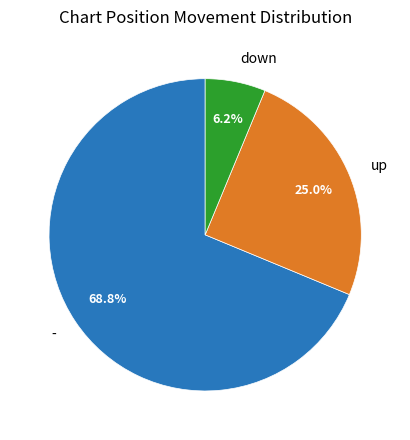

Which has a higher value, - or up?

-